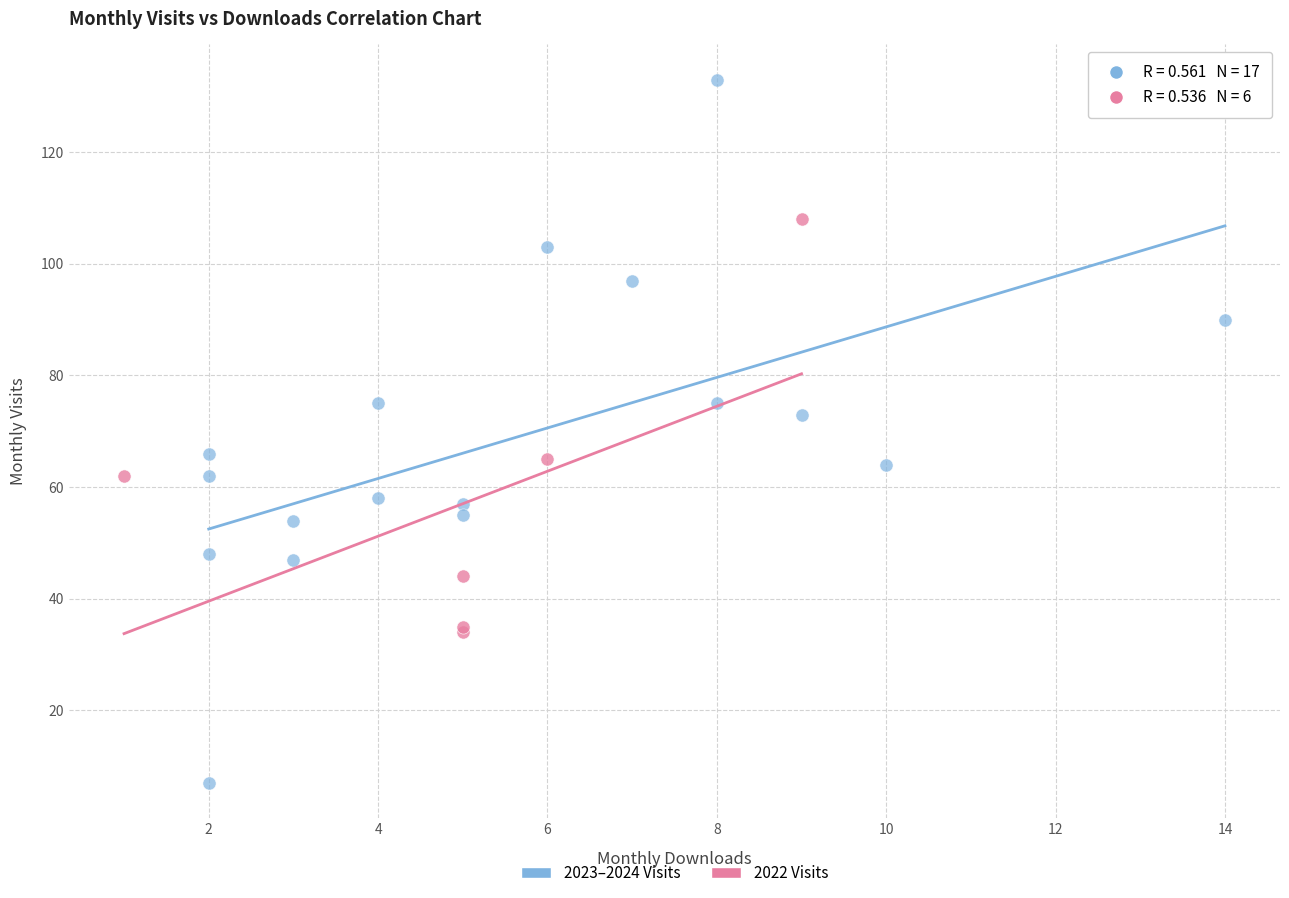

Which series contains the highest Y value?

2023–2024 Visits